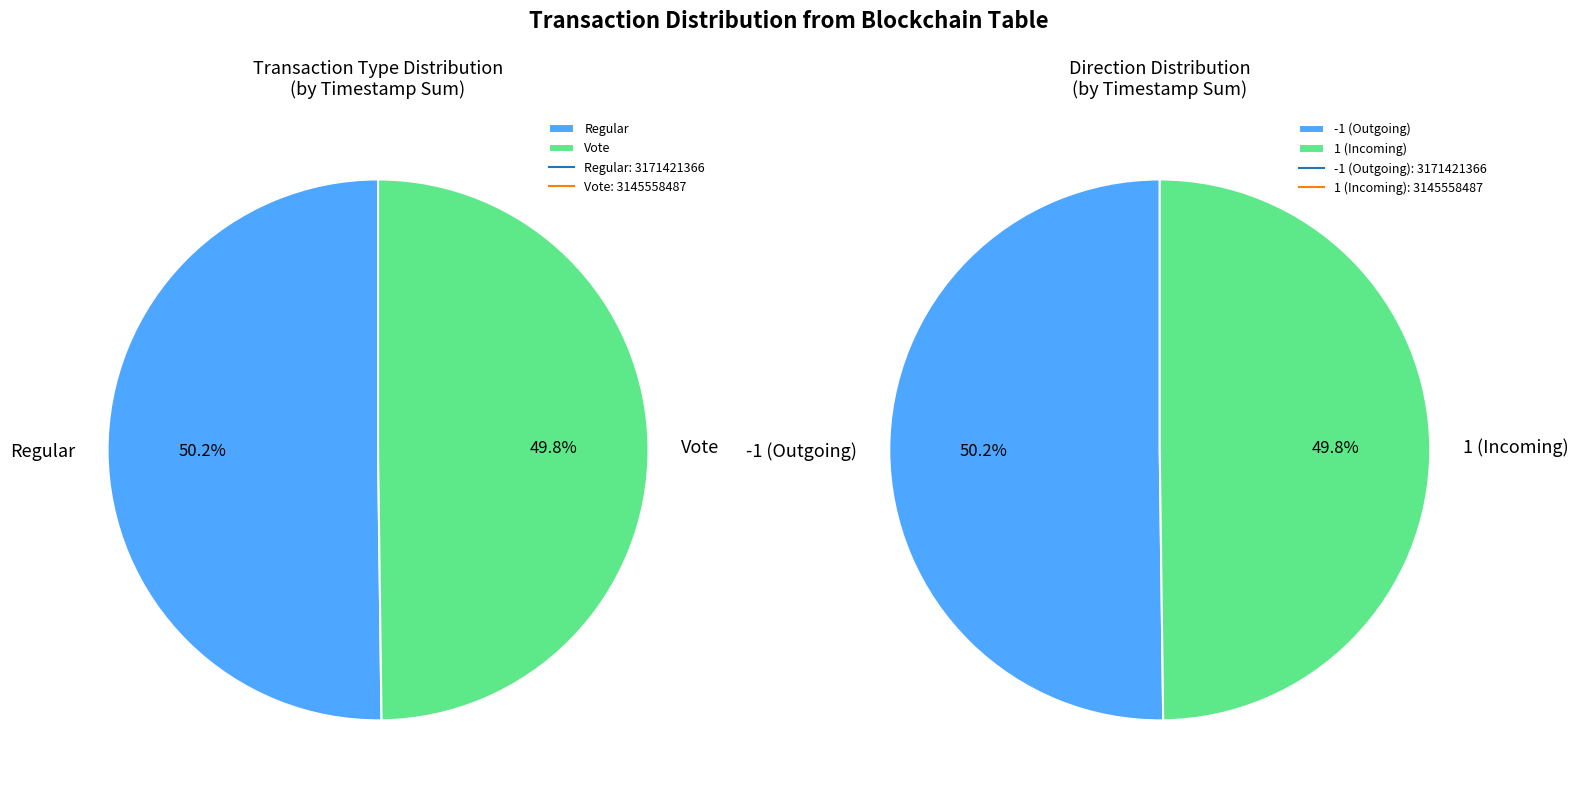

Which slice is the smallest?

Vote